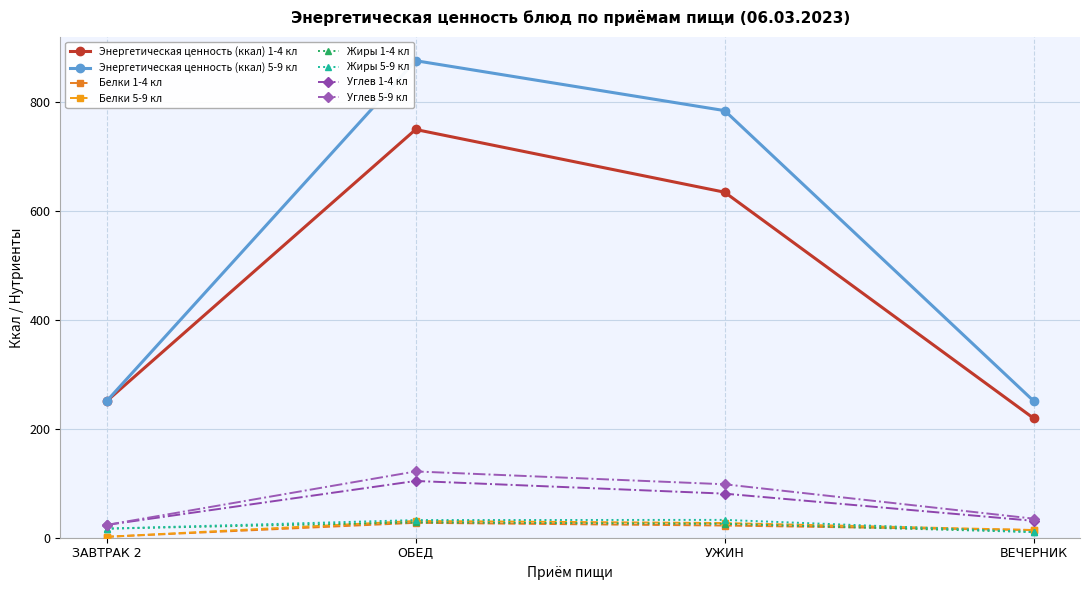

Which series has the largest total across all categories?

Энергетическая ценность (ккал) 5-9 кл